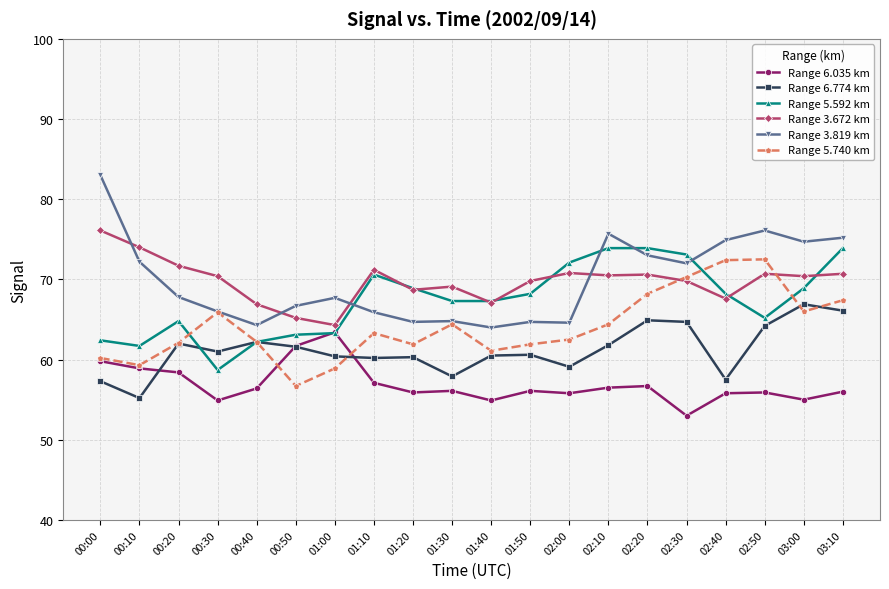

What value does the Range 5.592 km series have at 02:00?

72.1